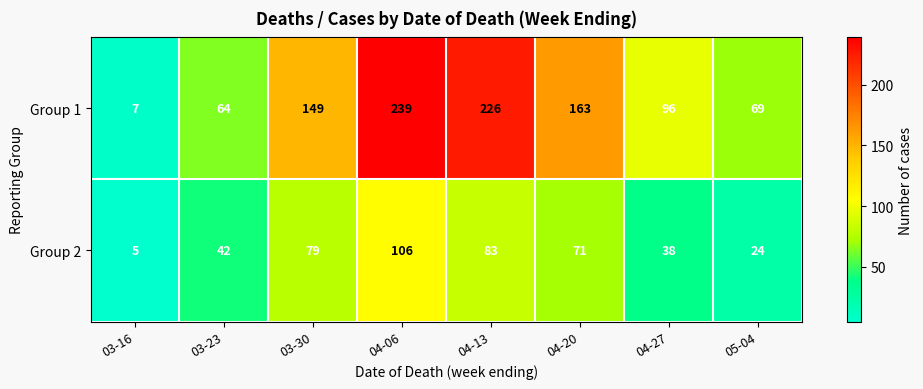

What is the sum of the Group 2 values at 05-04 and 03-16?

29